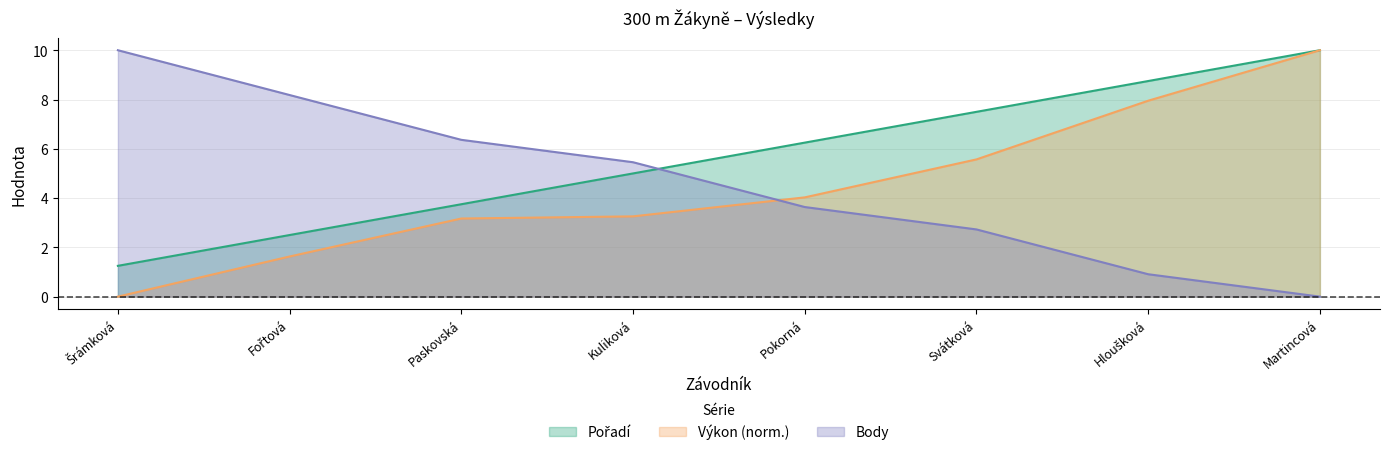

What is the approximate value of Body at Paskovská?

6.4